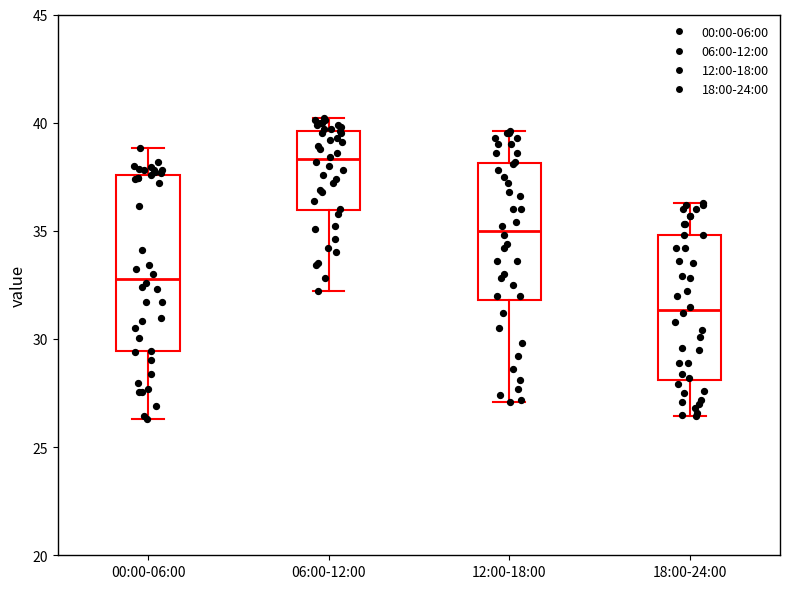

Comparing the boxes themselves (not the whiskers), which one is the tallest?

00:00-06:00